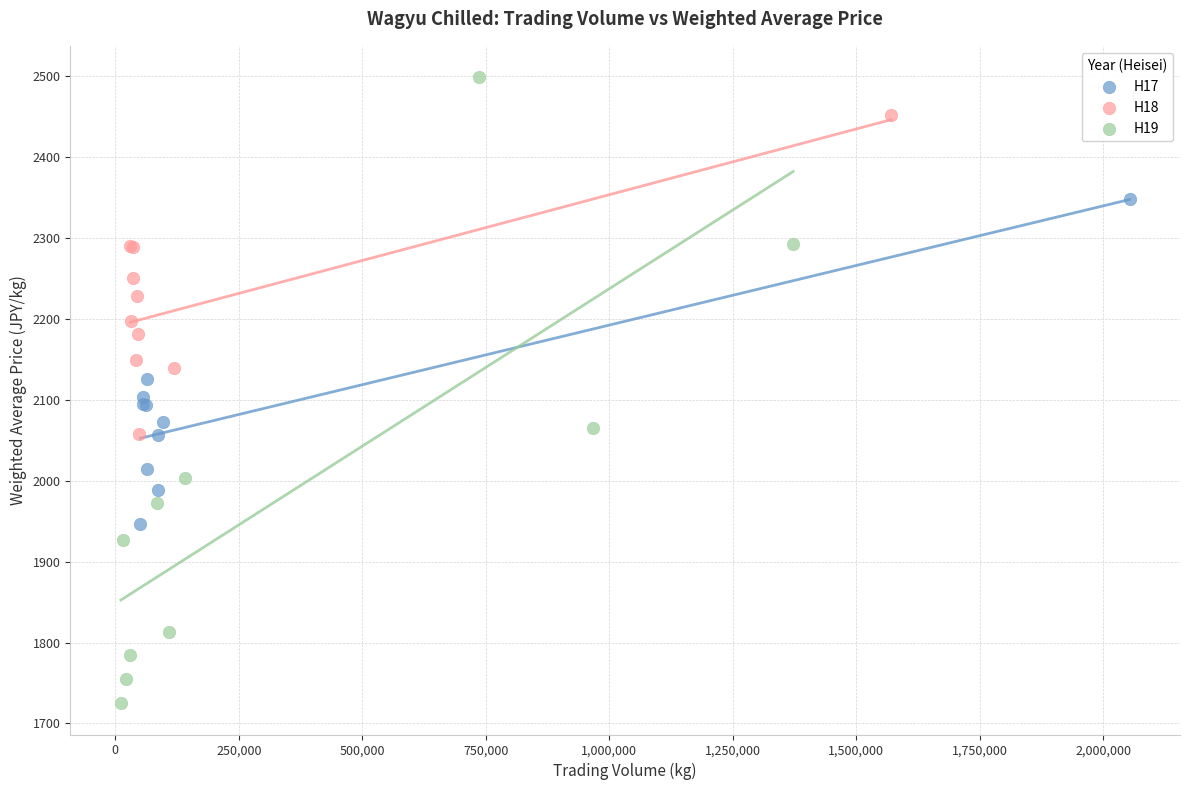

Which series has the largest Y range (max minus min)?

H19